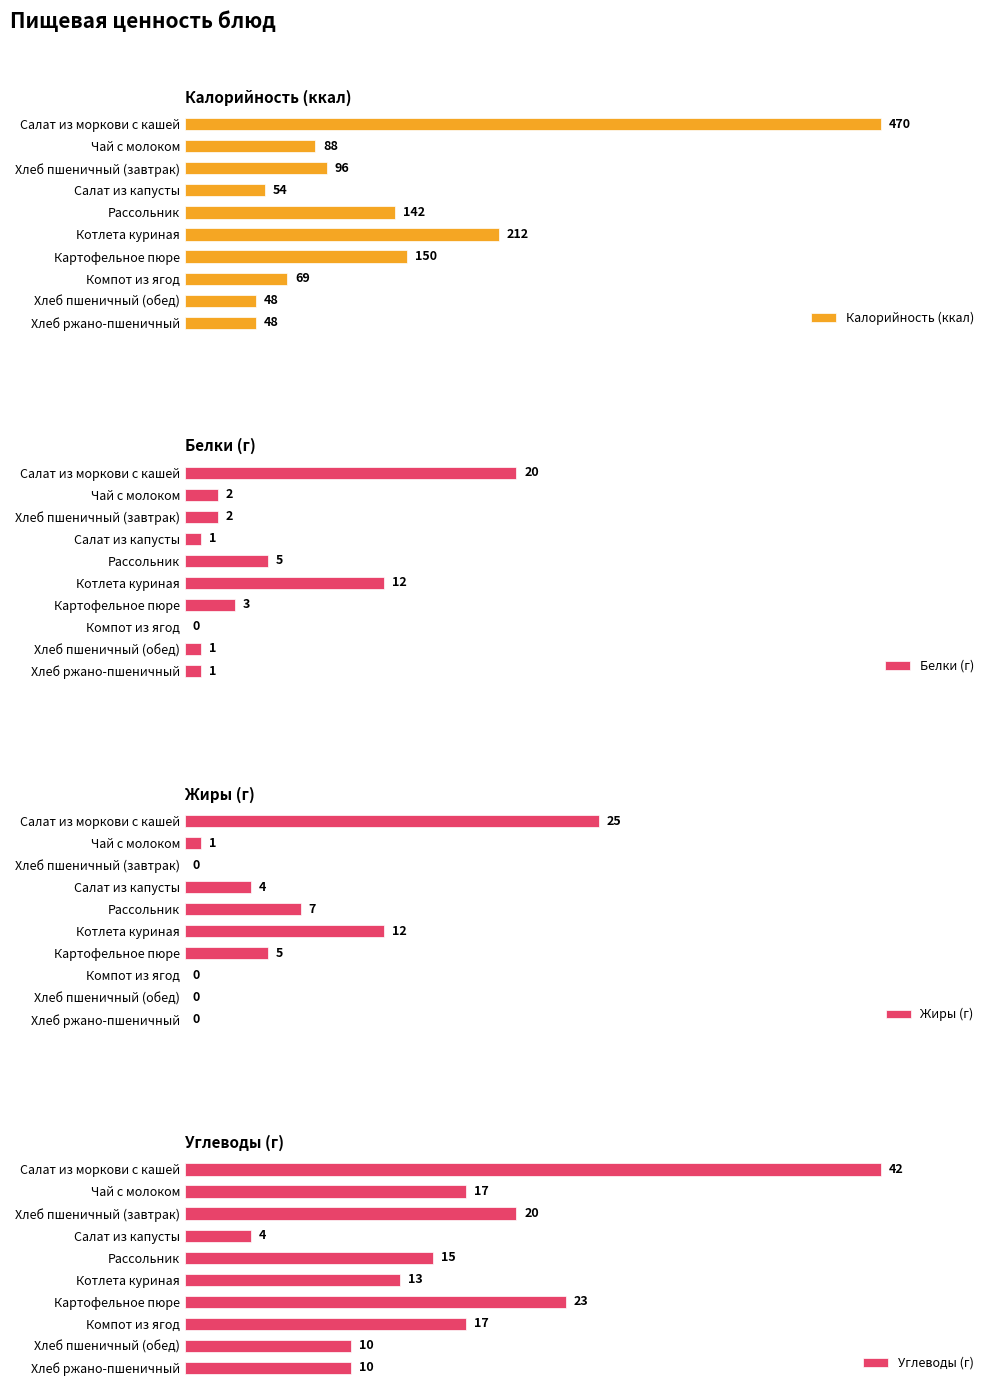

How many values in the Белки (г) series exceed 2?

4